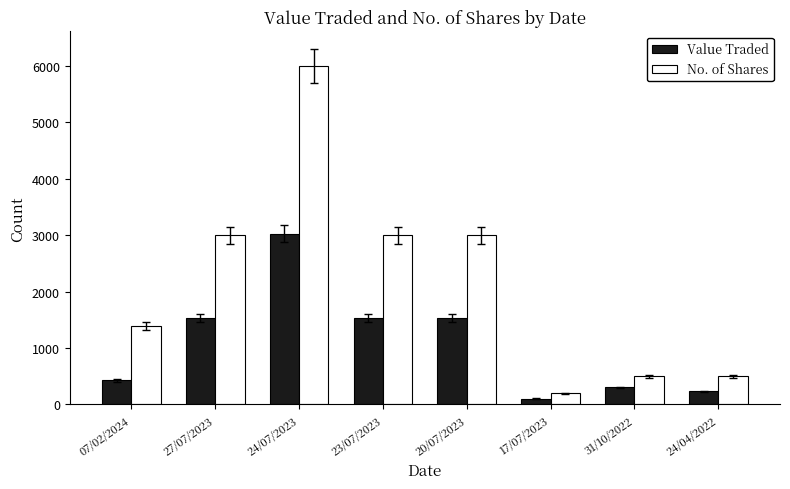

What is the value of the Value Traded bar at the 4th from the left?

1530